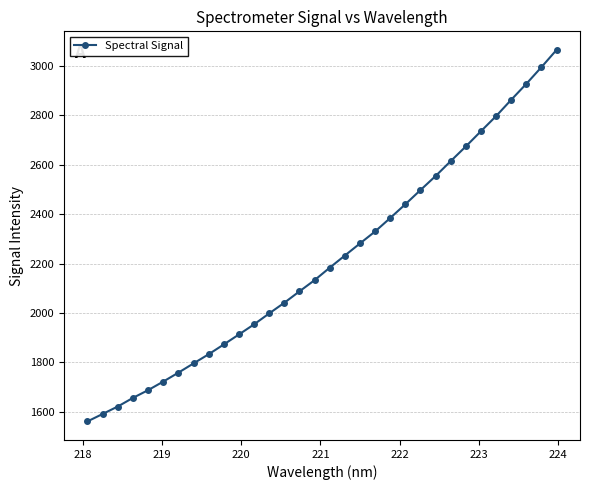

Does the chart have visible grid lines?

Yes